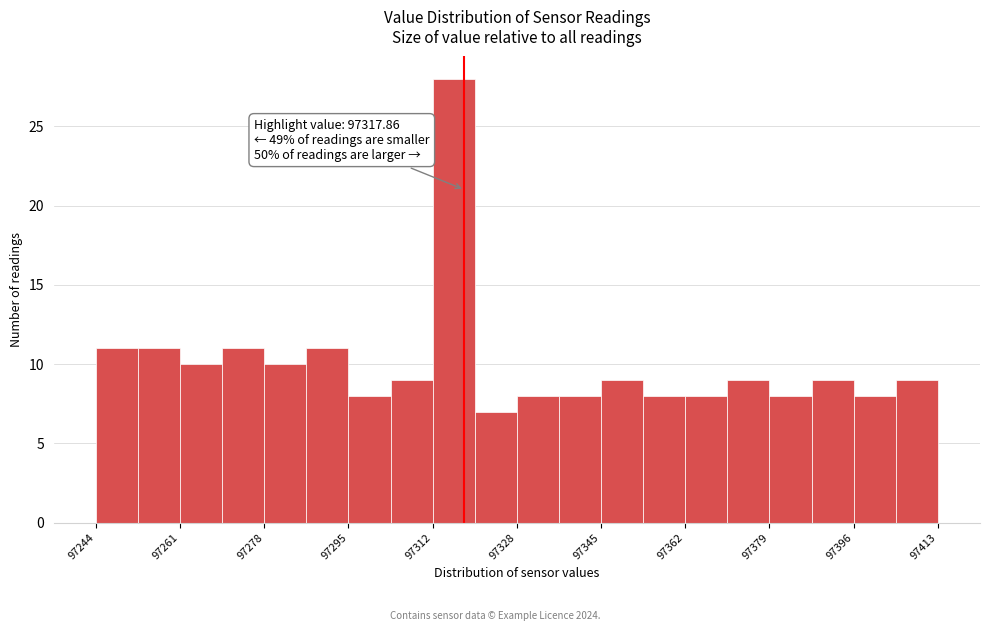

Which range on the x-axis has the tallest bar?

97312 to 97320